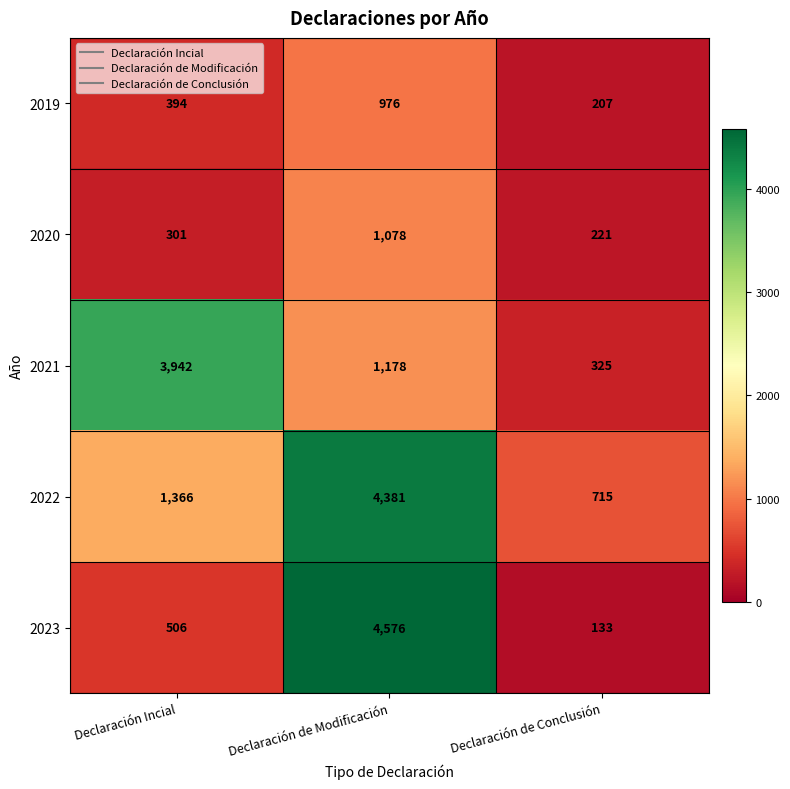

What is the sum of all 2019 values?

1577